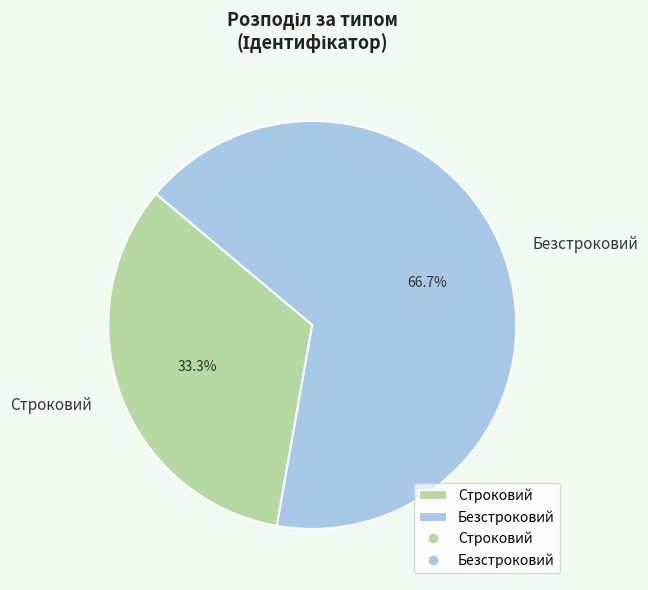

Combined, what portion of the pie is Строковий and Безстроковий?

100.0%